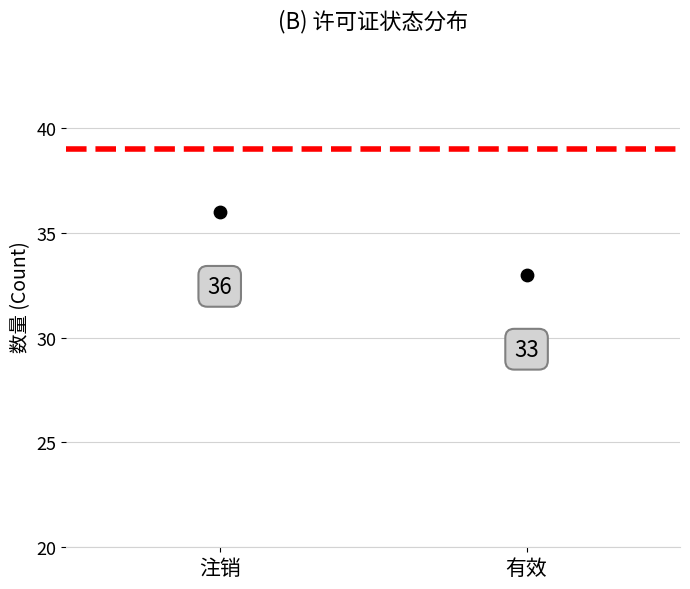

Which has a higher value, 有效 or 注销?

注销